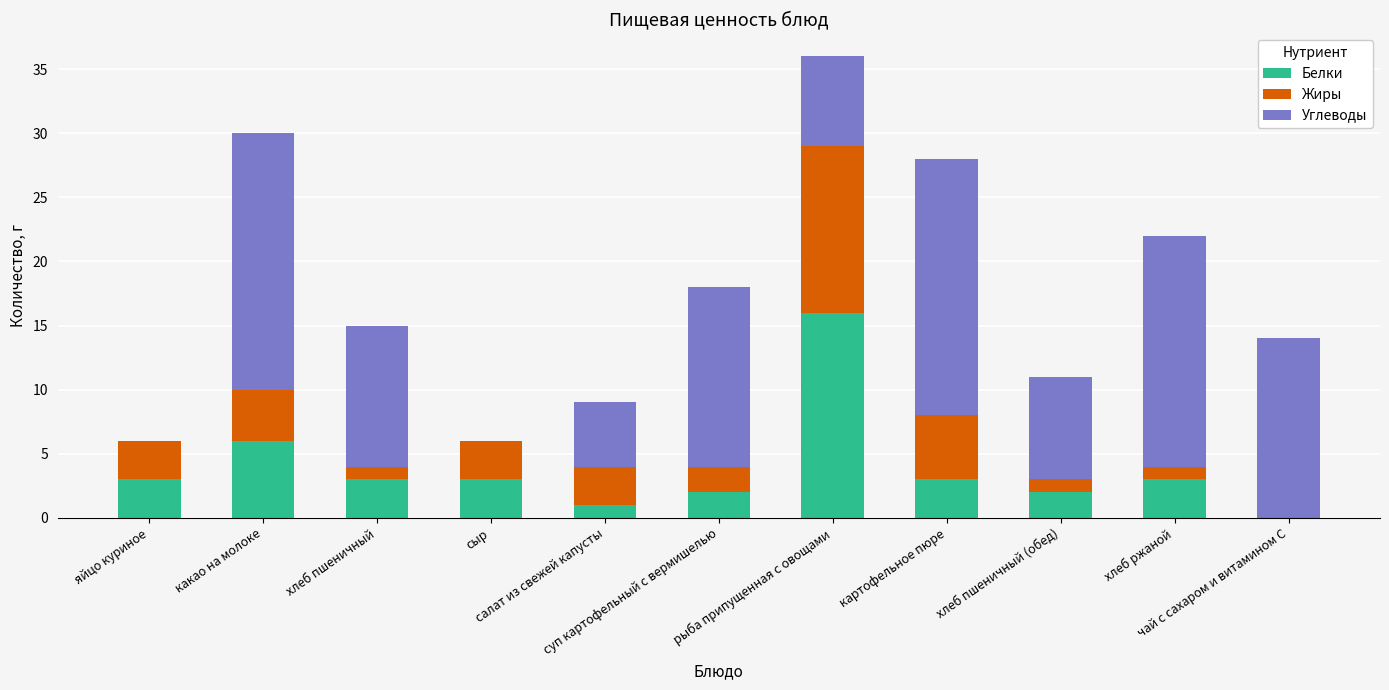

What is the maximum value for Белки?

16